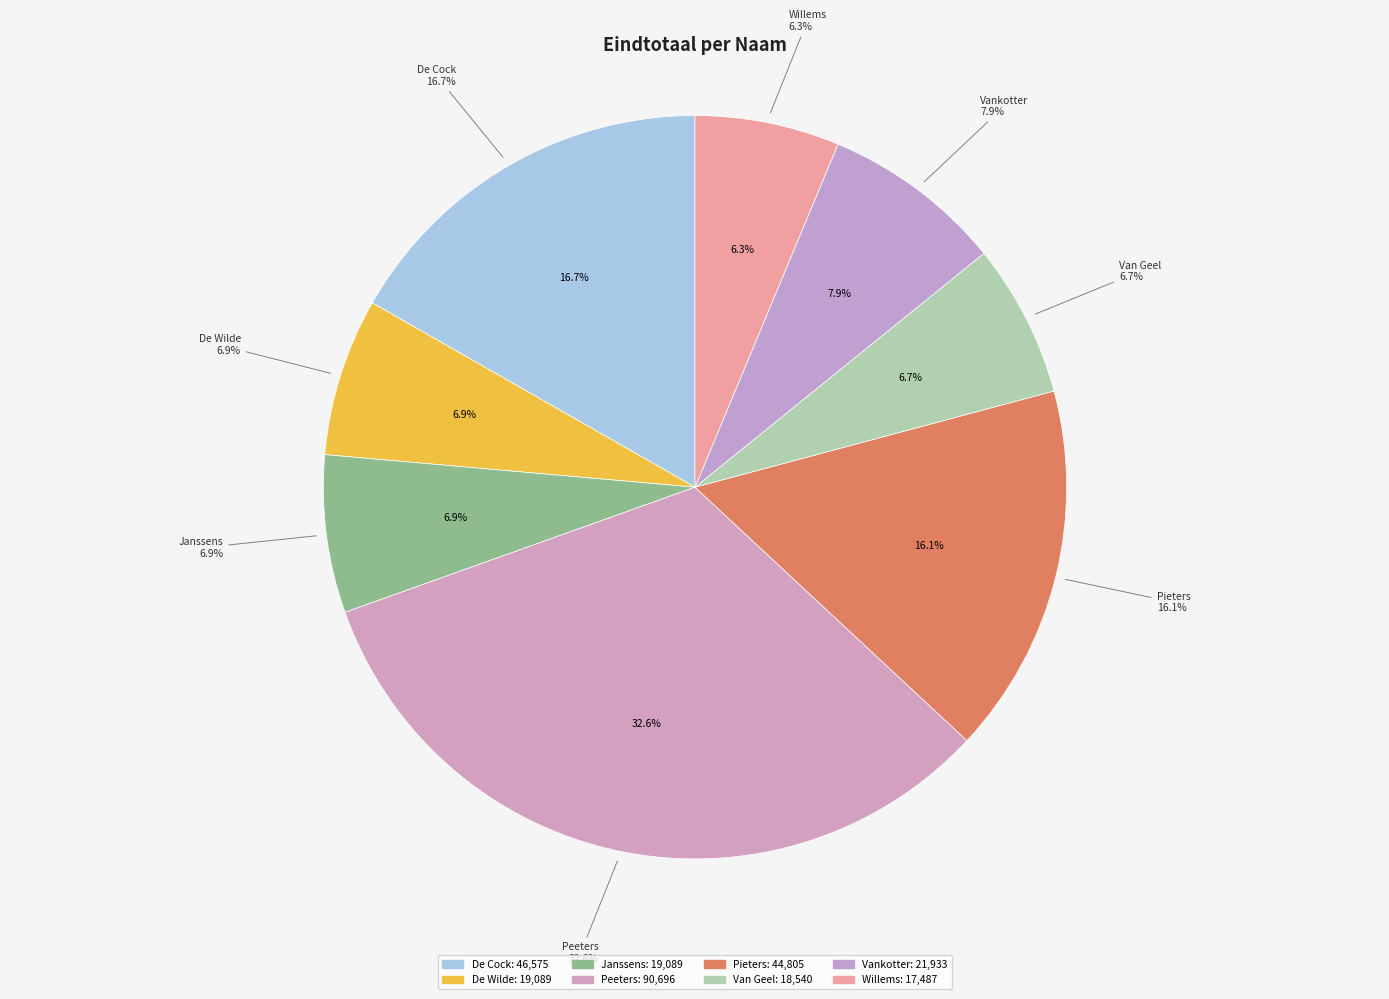

Rank the categories by value from lowest to highest.

Willems, Van Geel, De Wilde, Janssens, Vankotter, Pieters, De Cock, Peeters